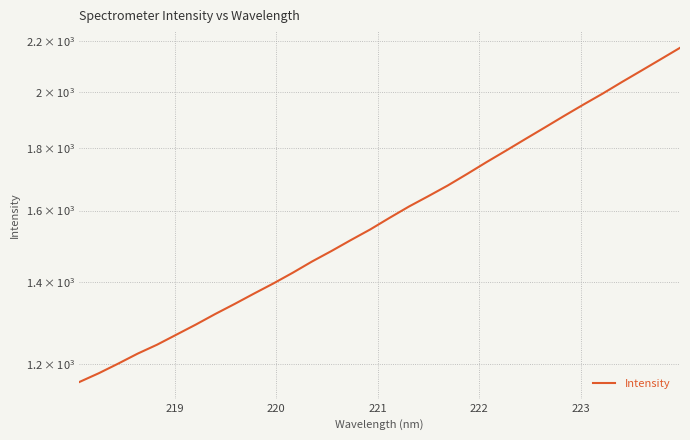

What is the value of the 25th point from the left?

1869.9